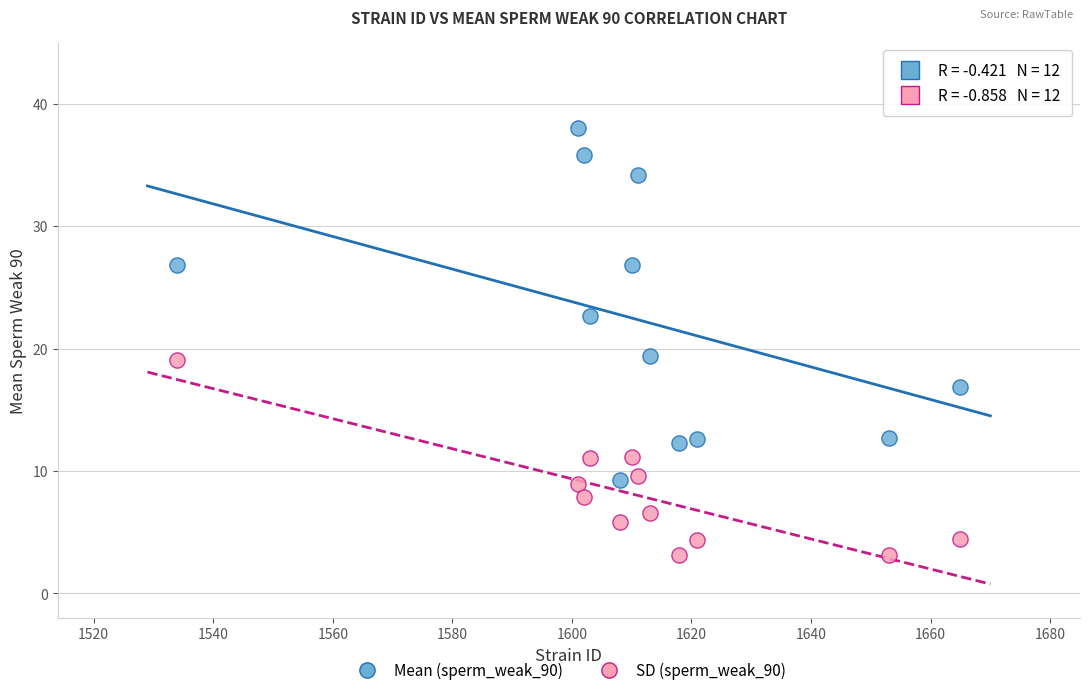

Which series has the largest Y range (max minus min)?

Mean (sperm_weak_90)